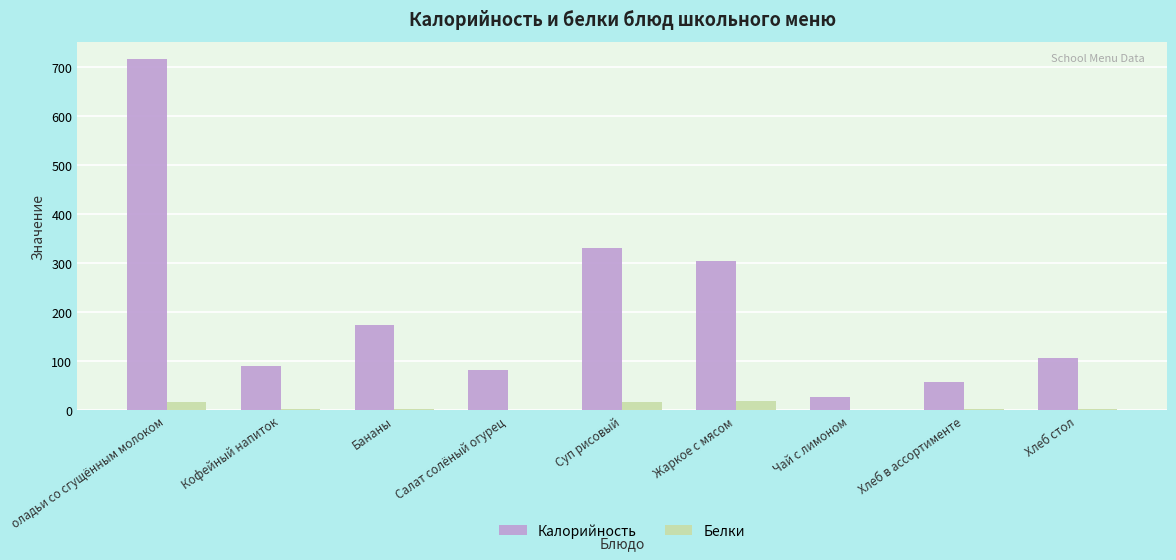

At which label is Калорийность closest to 371?

Суп рисовый